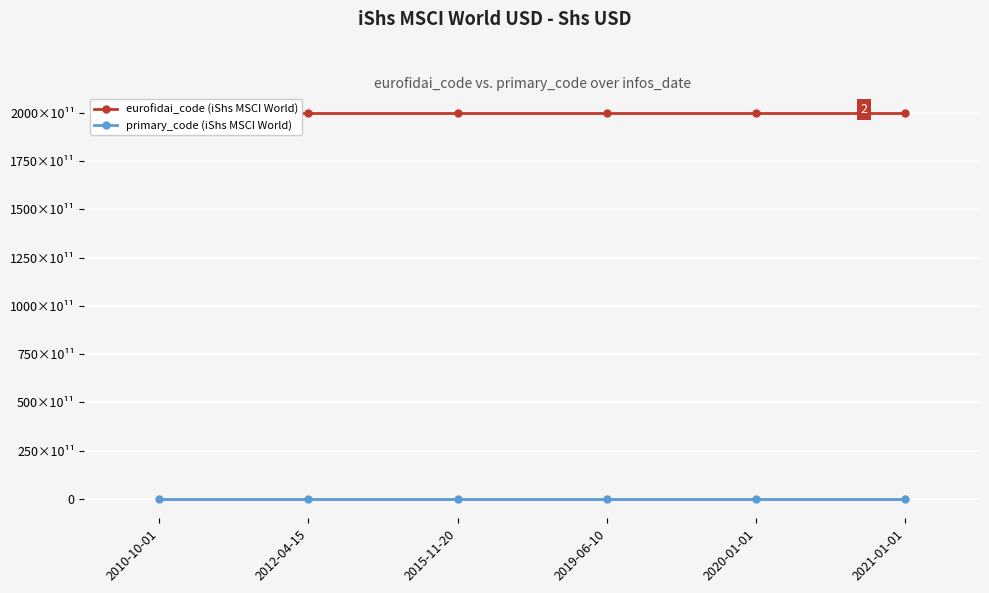

Is this an area chart (filled region under the line)?

No